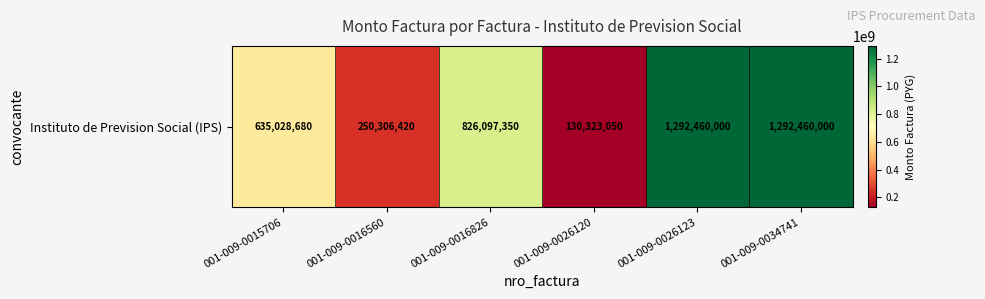

What value does the data have at 001-009-0016826, to the nearest 50?

826097350